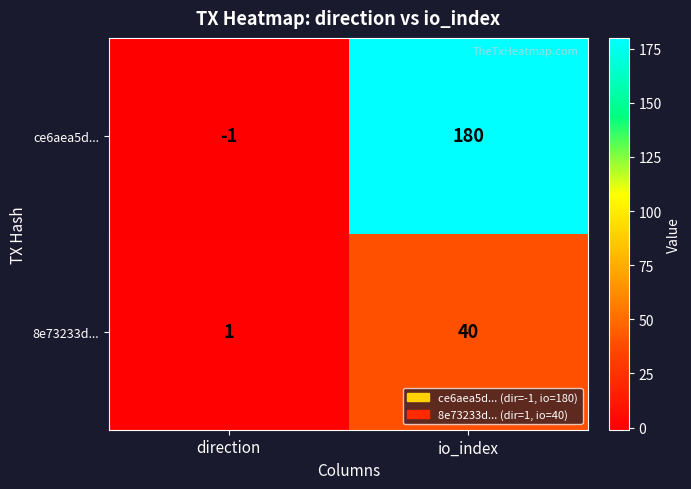

Rank the series by their maximum value, from lowest to highest.

8e73233d..., ce6aea5d...